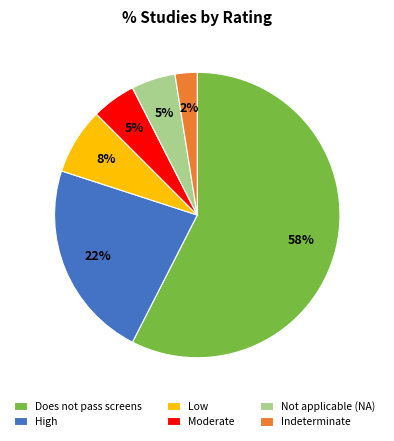

Combined, do Low and Not applicable (NA) account for over 50%?

No